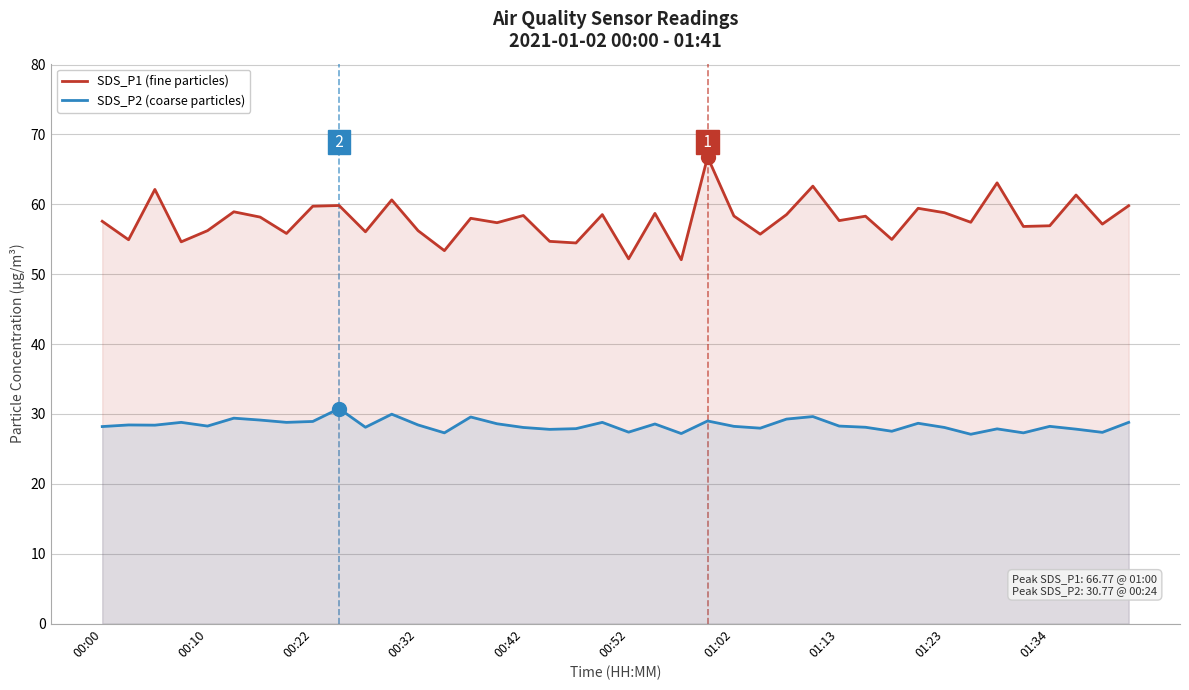

True or false: SDS_P1 (fine particles) and SDS_P2 (coarse particles) intersect in this chart.

False